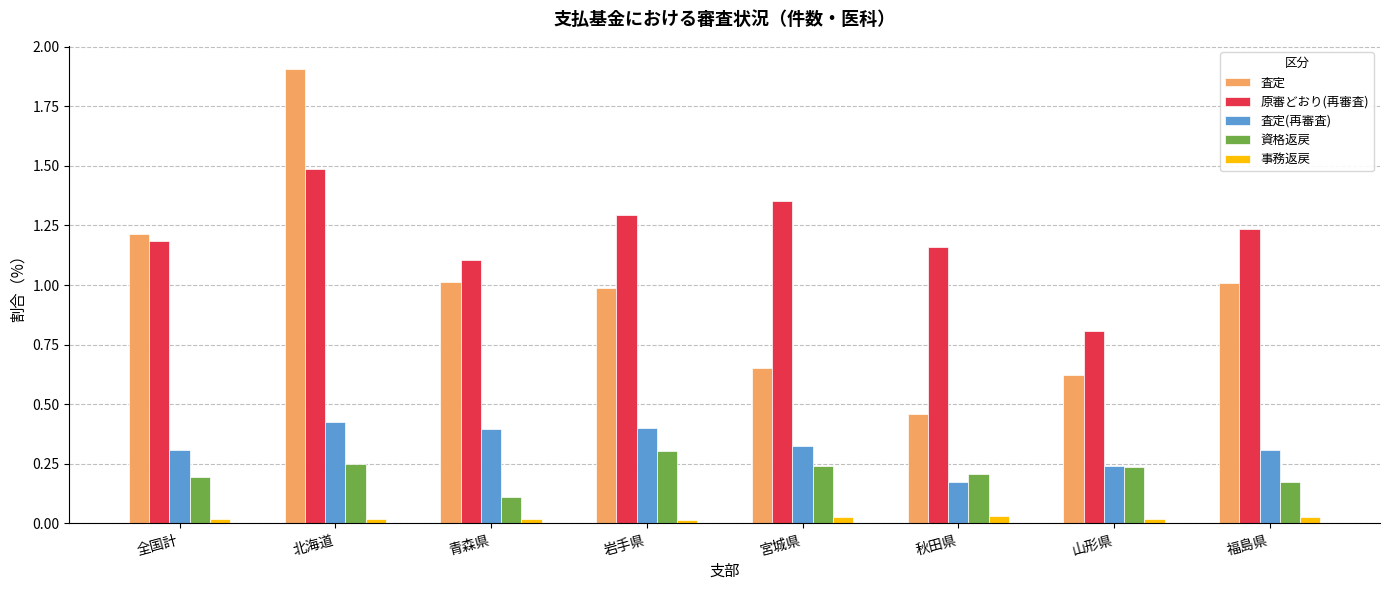

What is the label of the 3rd bar from the left?

青森県